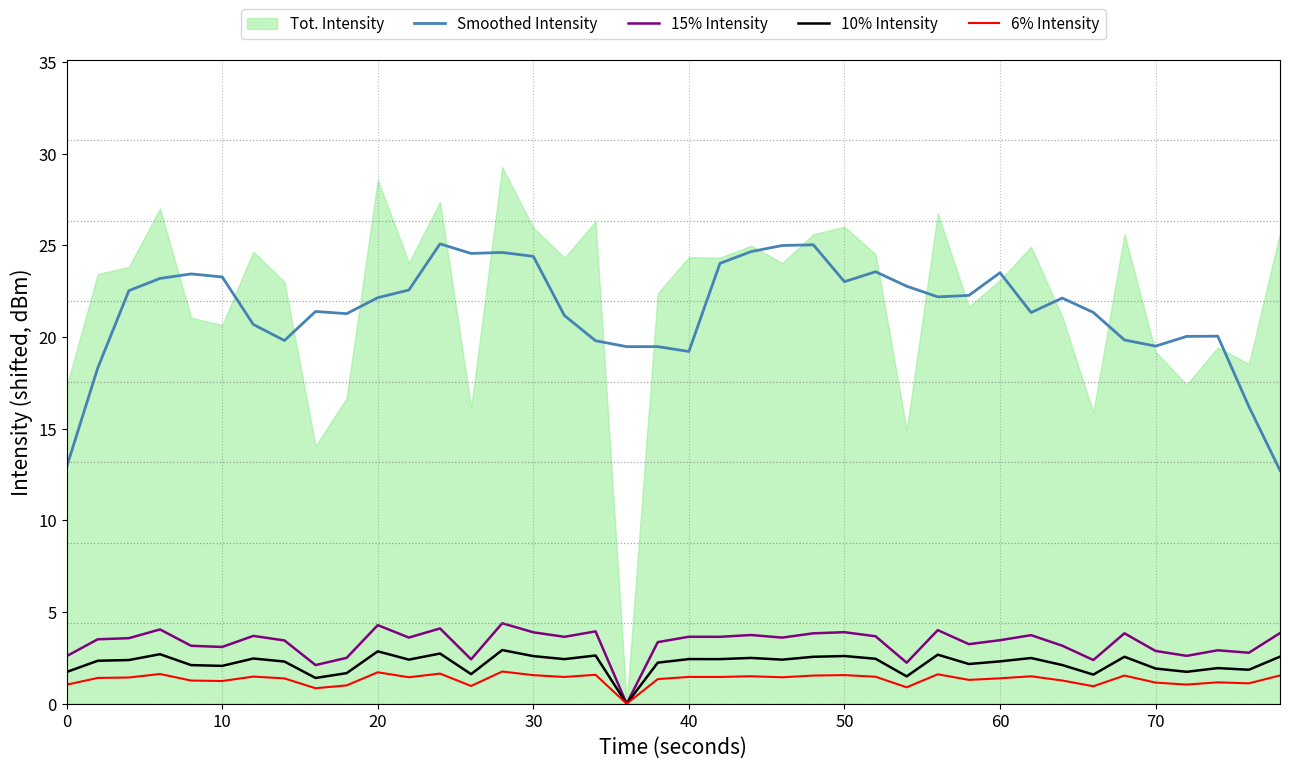

True or false: 6% Intensity and Smoothed Intensity intersect in this chart.

False